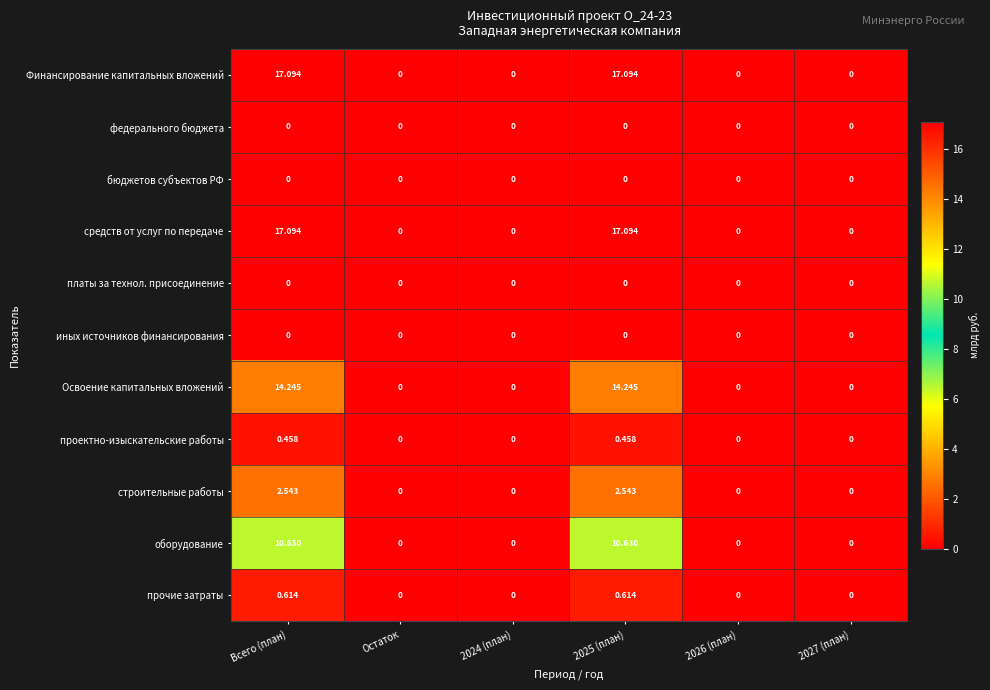

Which has a higher value, Всего (план) or 2027 (план)?

Всего (план)